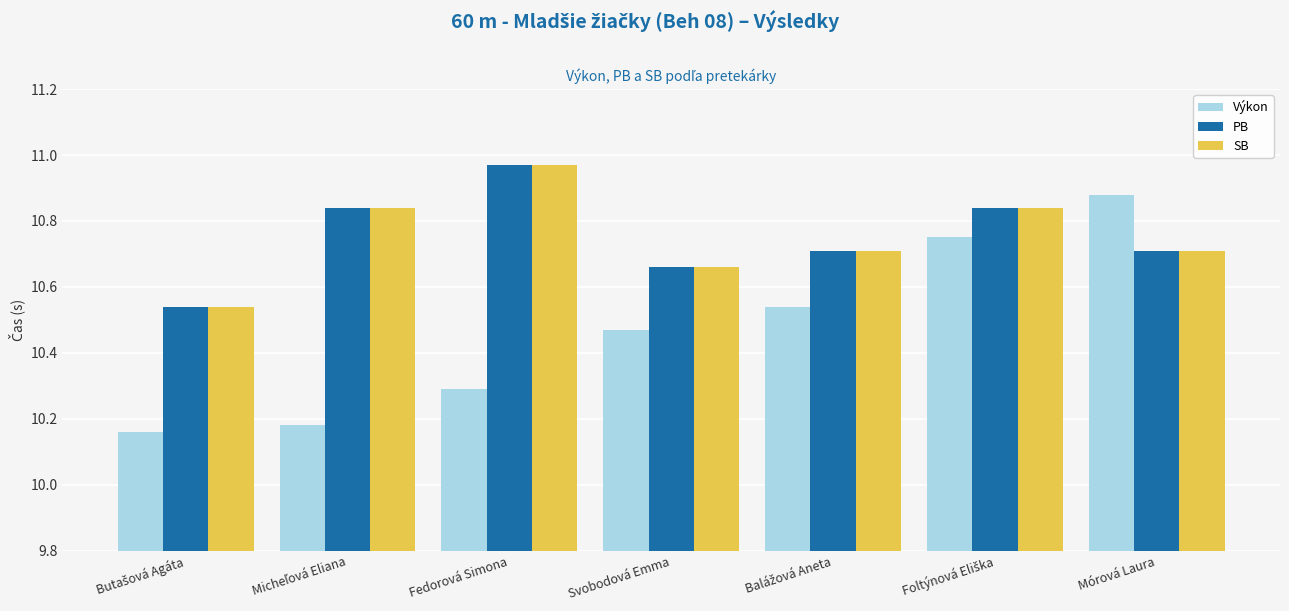

What is the label of the 7th bar from the left?

Mórová Laura